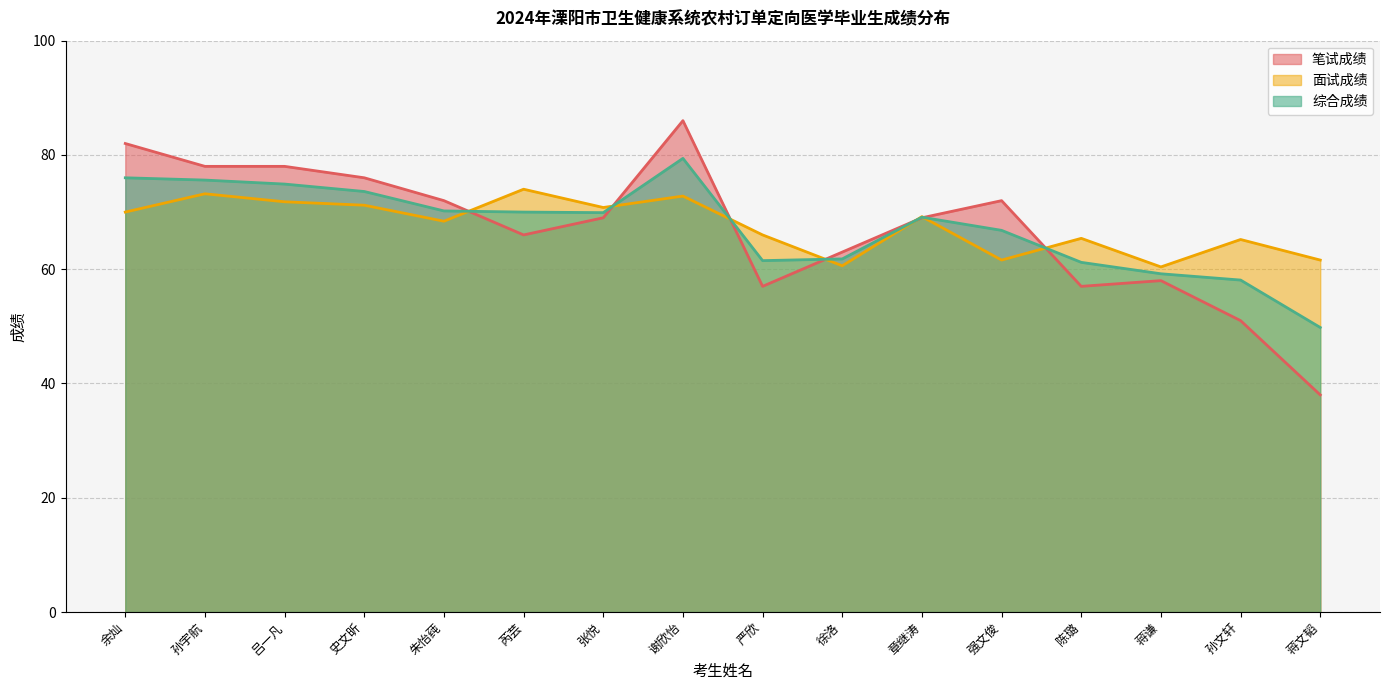

At which label does 笔试成绩 first exceed 69?

余灿